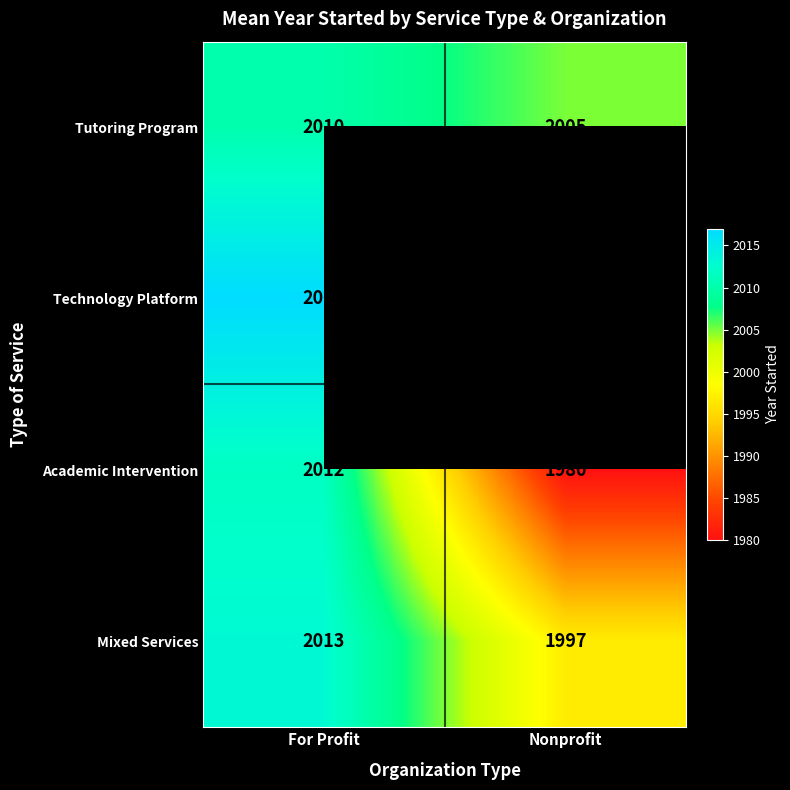

At which label does Mixed Services reach its peak?

For Profit